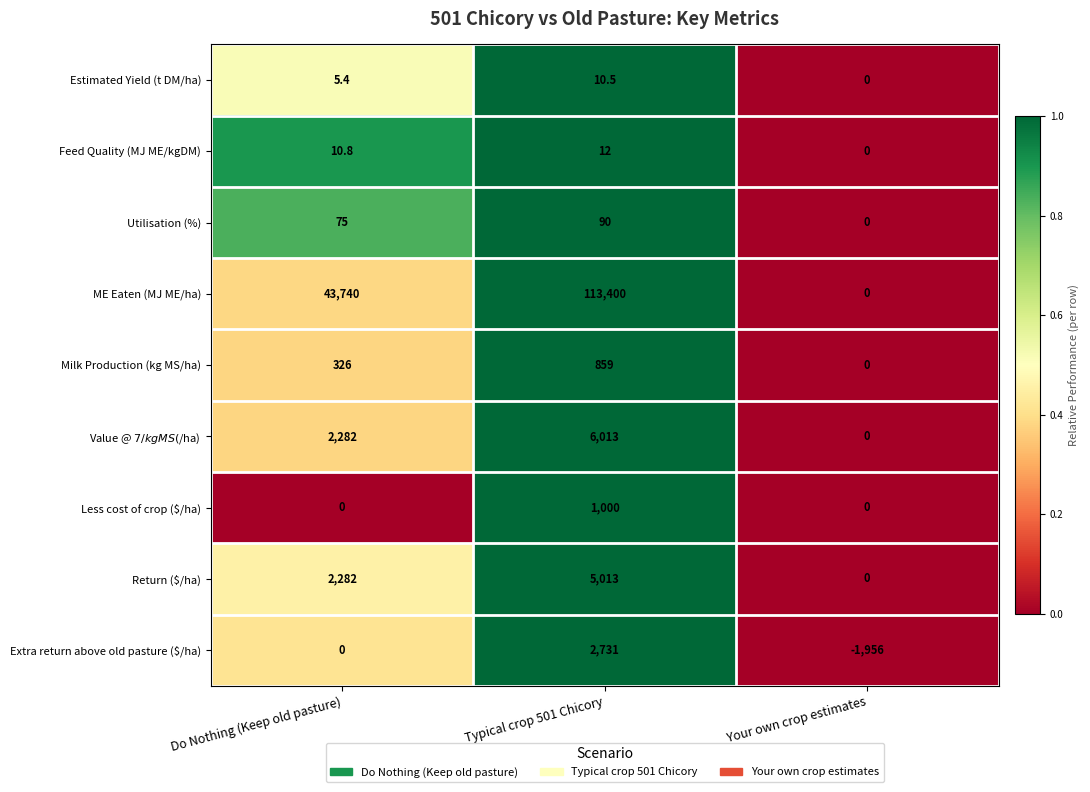

List the labels in order of Estimated Yield (t DM/ha) value, largest first.

Typical crop 501 Chicory, Do Nothing (Keep old pasture), Your own crop estimates